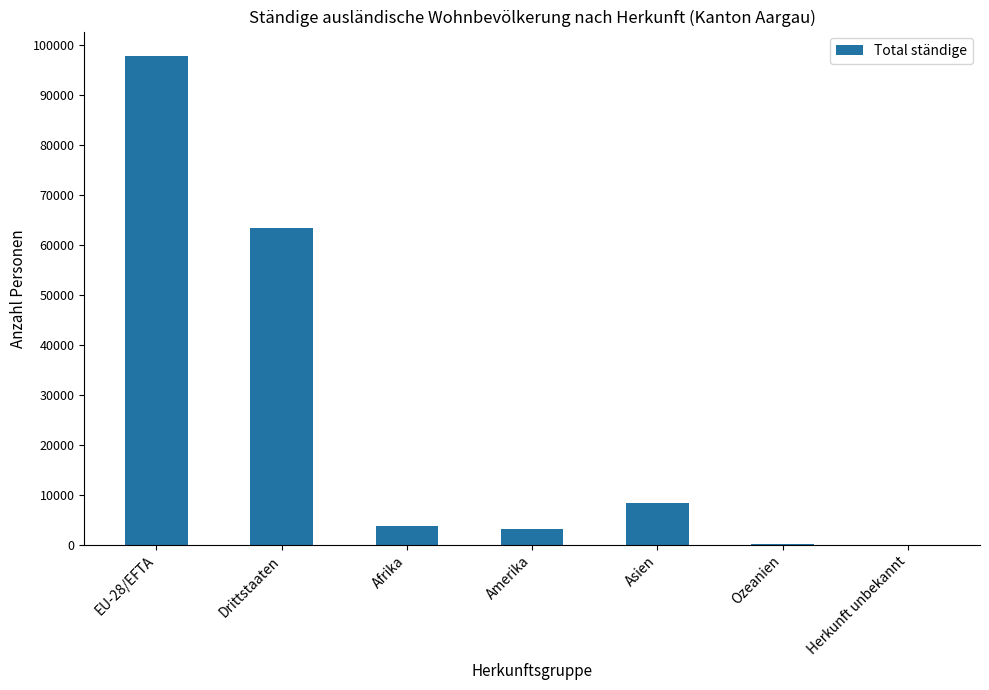

Which has a higher value, Herkunft unbekannt or Asien?

Asien